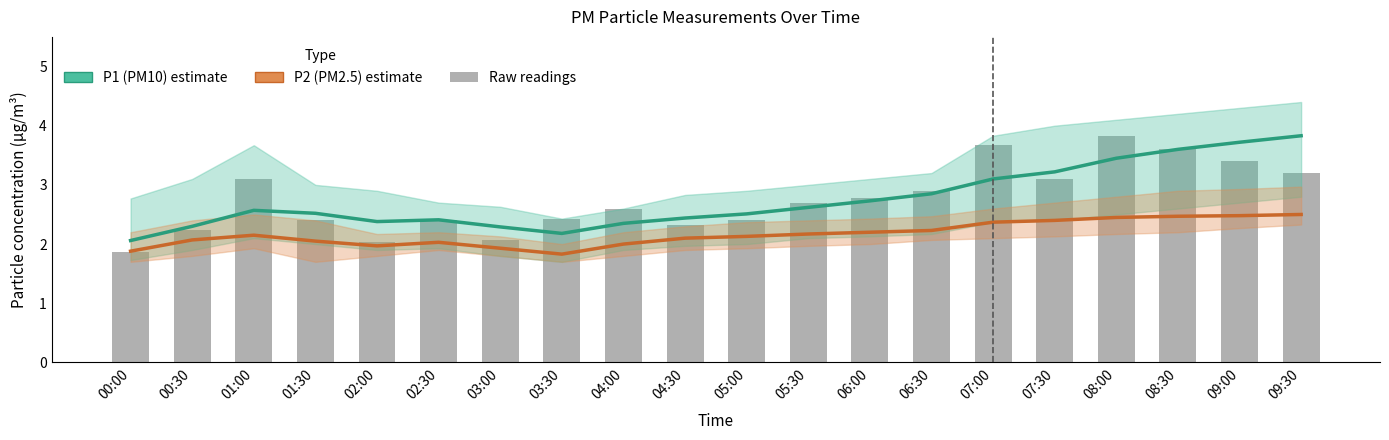

How many data points in P2 (PM2.5) are less than 2?

4